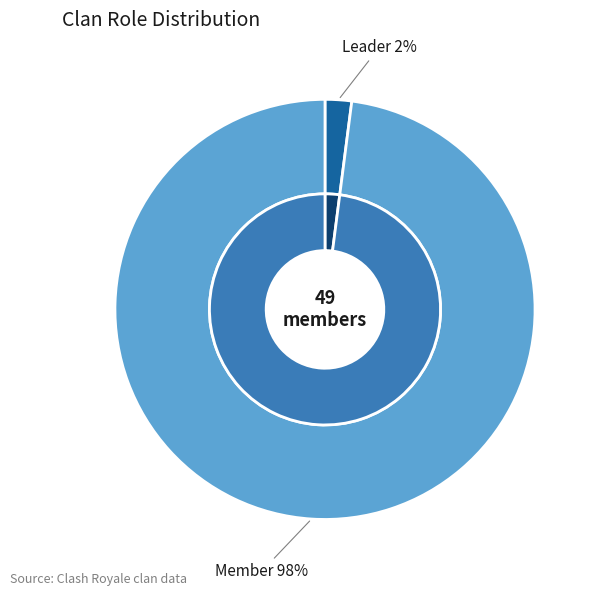

The Leader slice represents 24% of the pie. True or false?

False